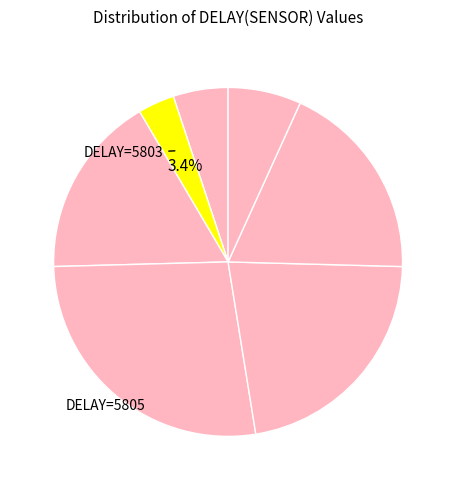

Is there a majority slice in this chart?

No